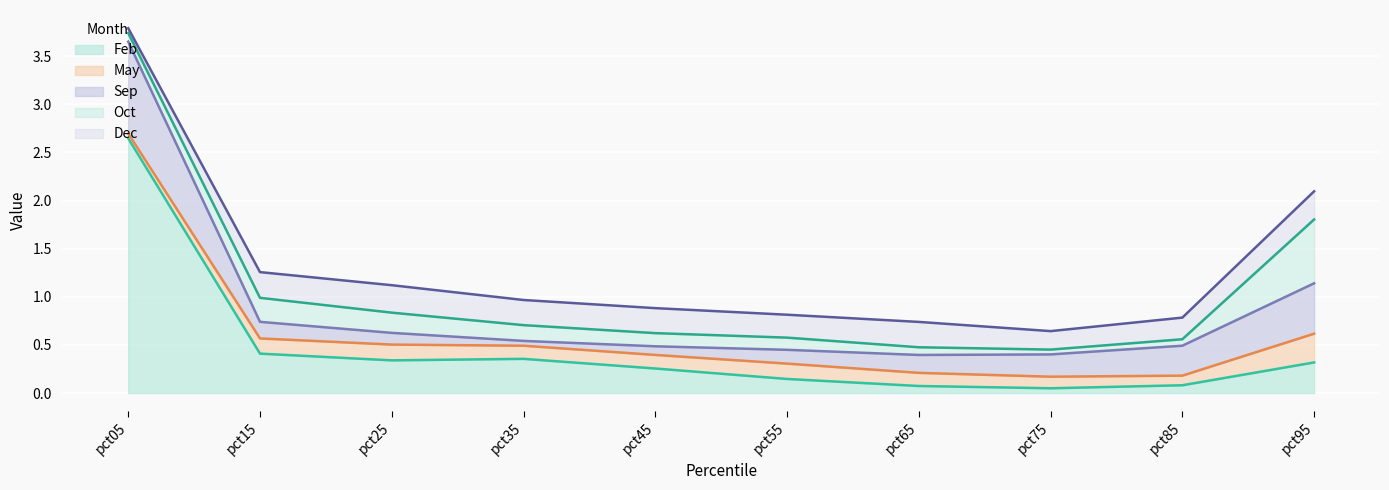

Which category has the highest value in the Feb series?

pct05